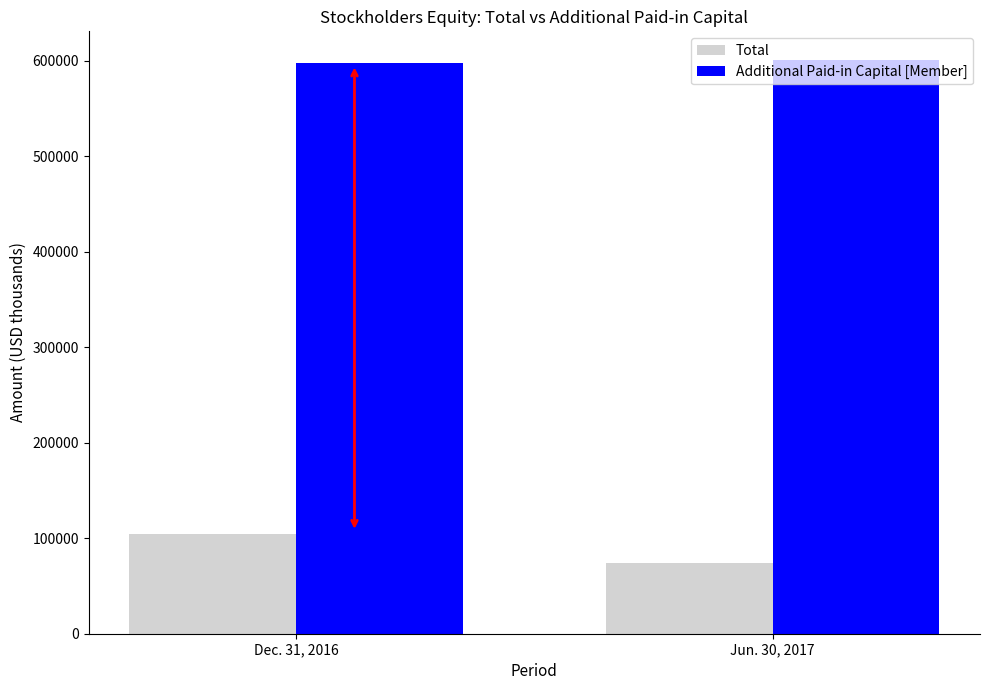

What is the label of the 1st bar from the left?

Dec. 31, 2016